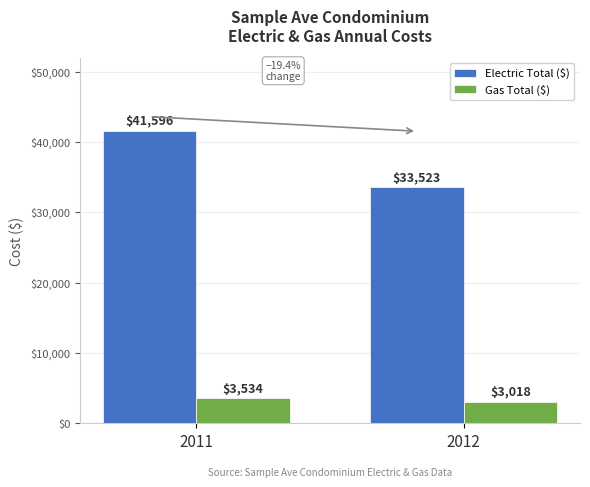

What is the difference between the Gas Total ($) values at 2011 and 2012?

515.5